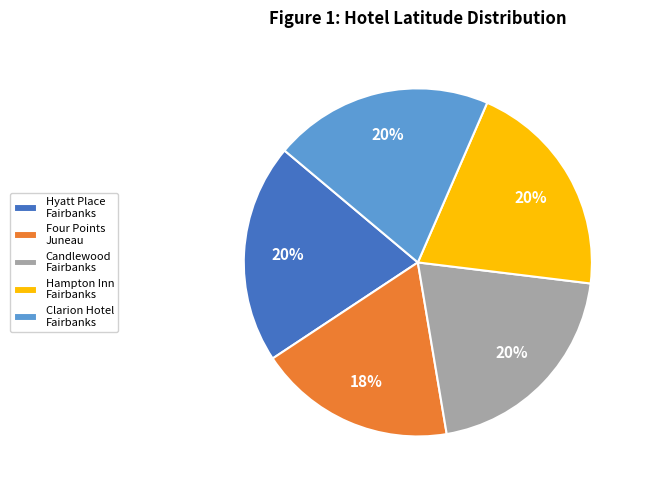

Which category has the smallest portion of the pie?

Four Points Juneau